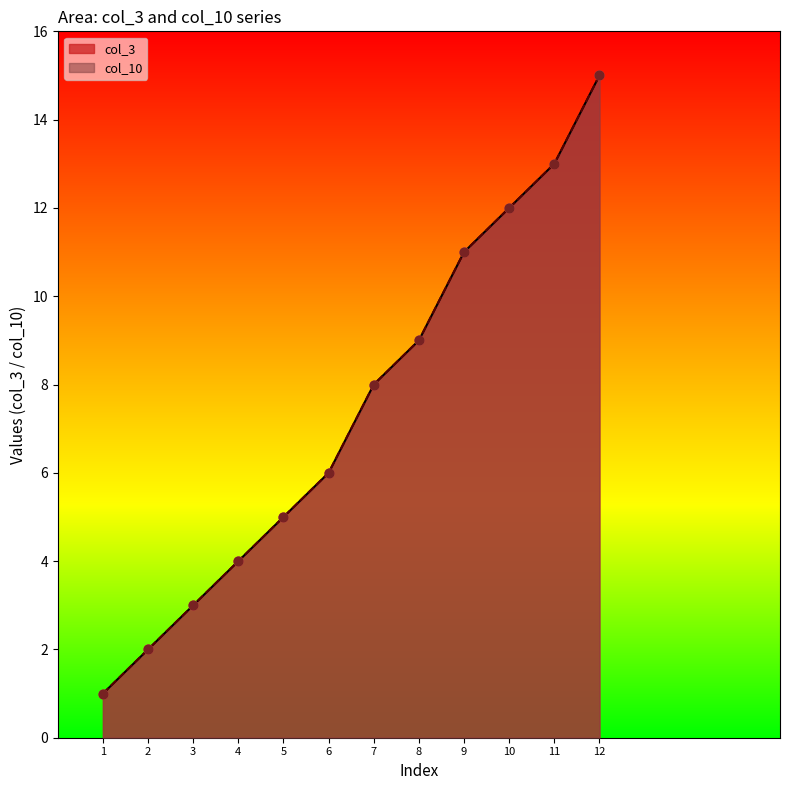

Which series has the largest total across all categories?

col_3